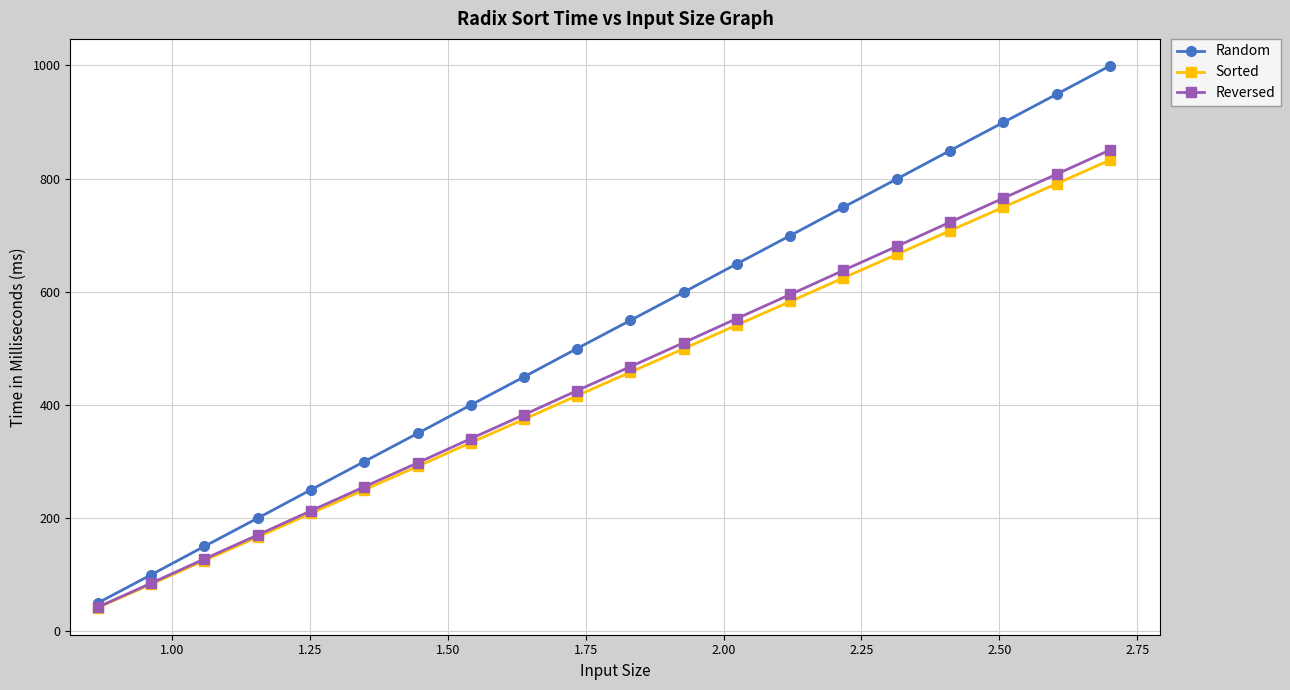

What is the value of the Random point at the 4th from the left?

199.8